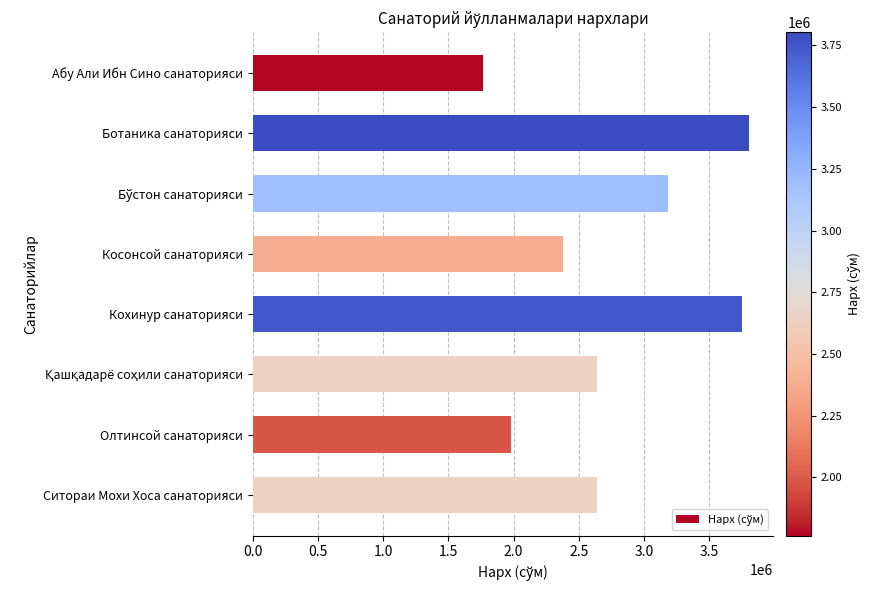

Read the value at Ботаника санаторияси, to the nearest 50.

3804000